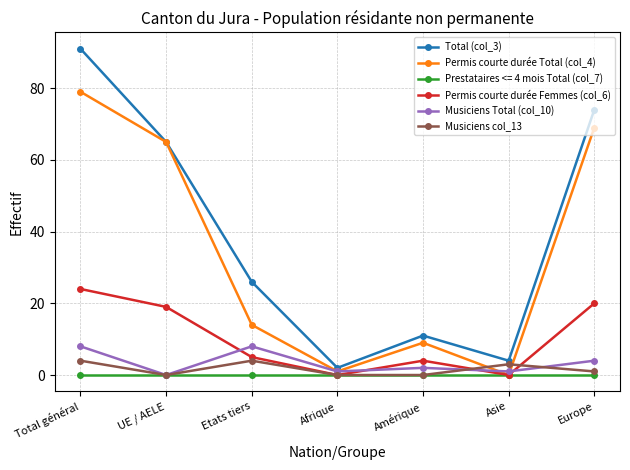

At which category does Permis courte durée Femmes (col_6) reach its first local peak?

Amérique